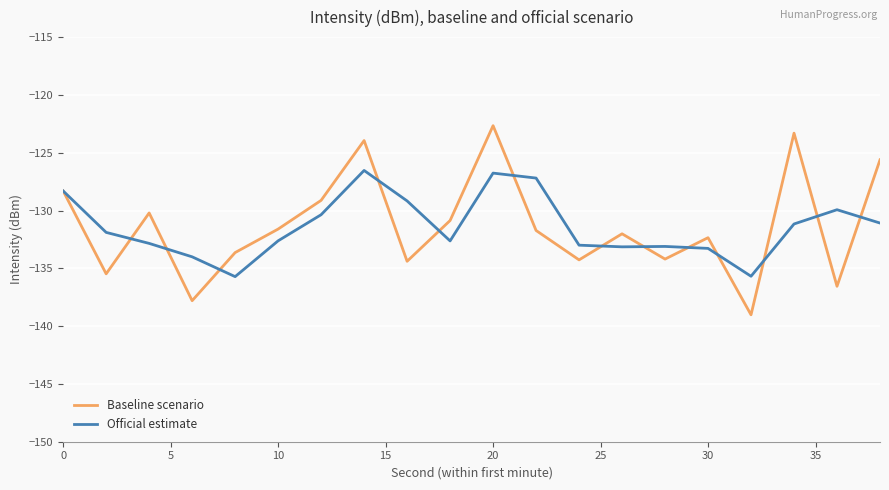

How many interior local valleys does the Baseline scenario series have?

7